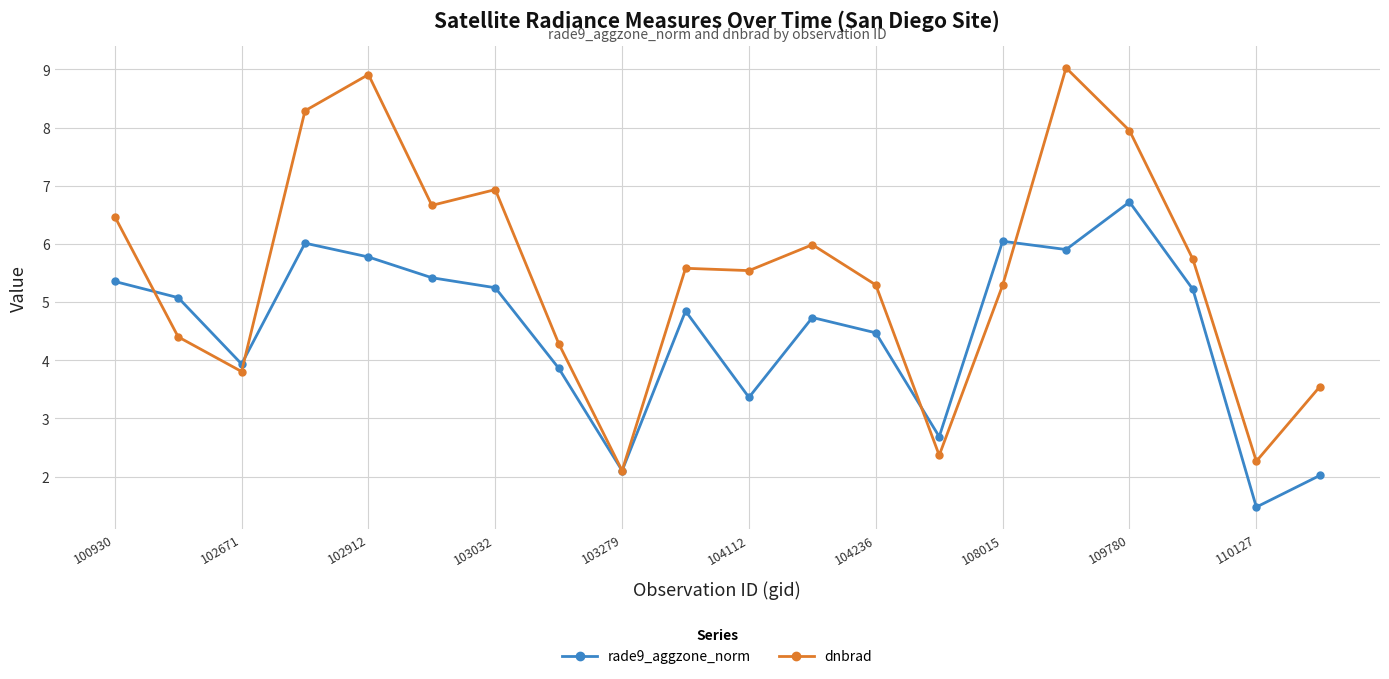

How many interior local peaks does the rade9_aggzone_norm series have?

5